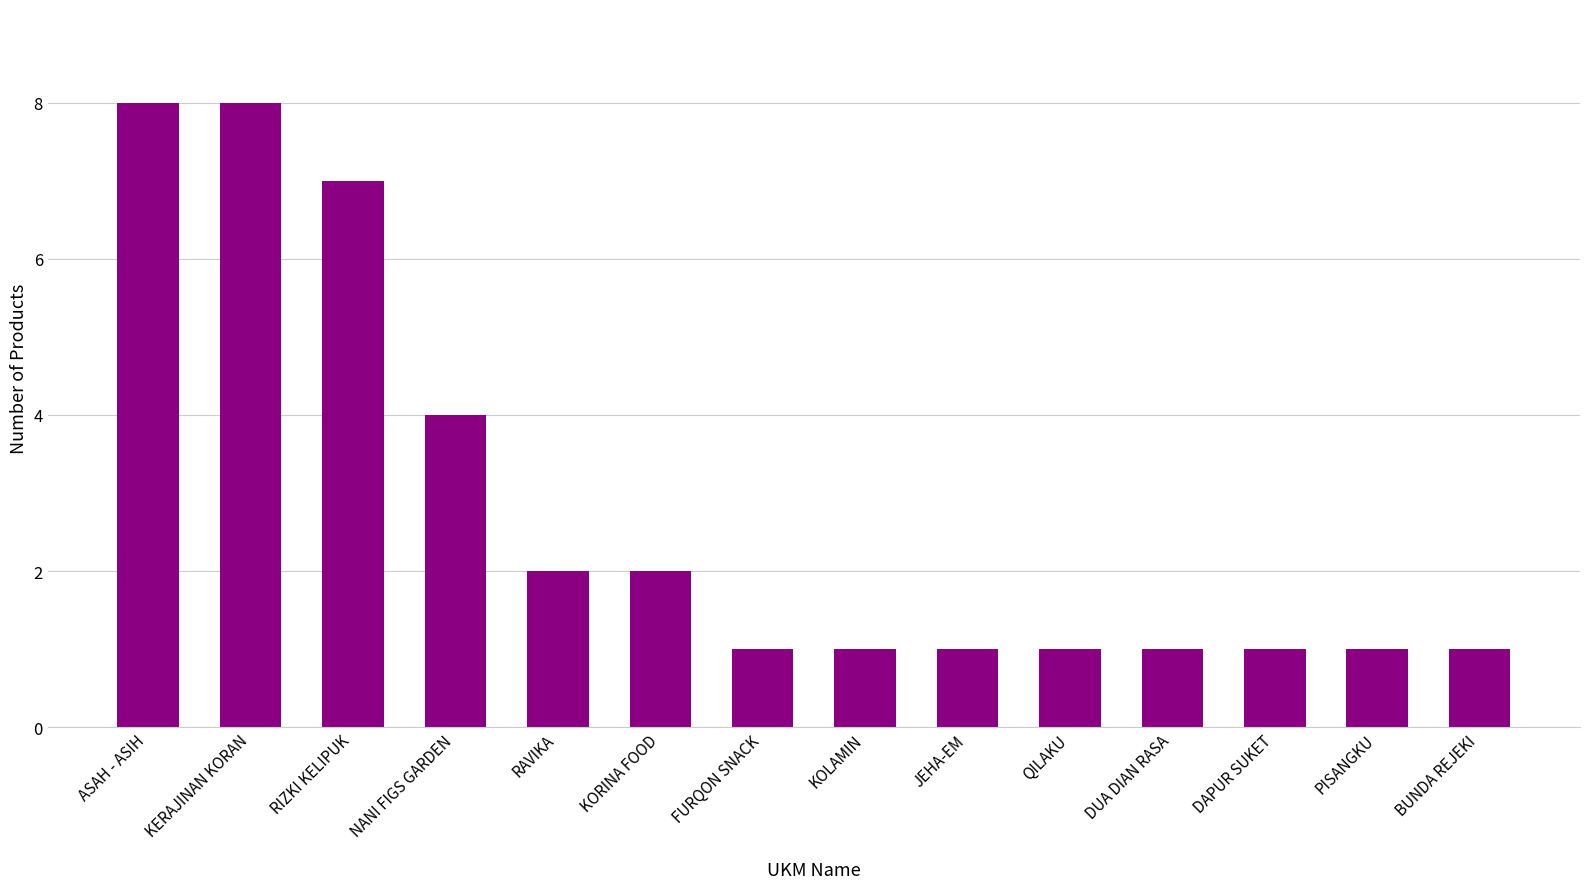

At which label is the value closest to 4?

NANI FIGS GARDEN